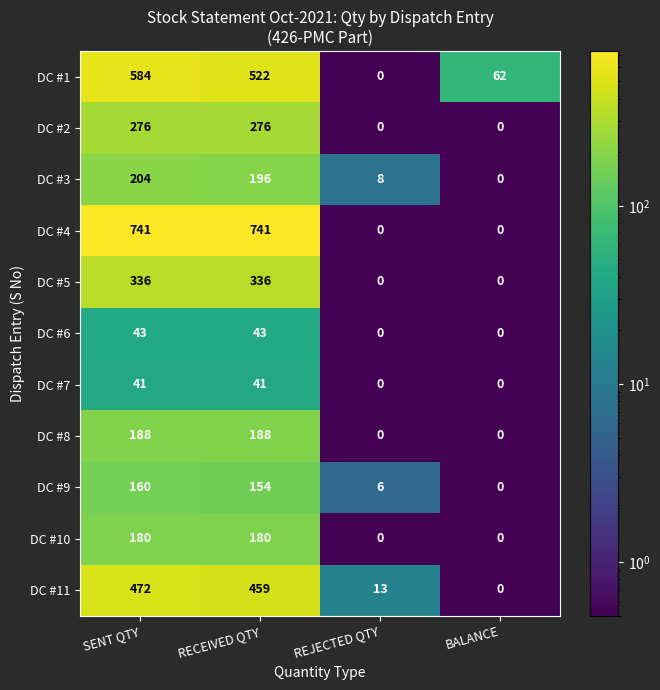

Between SENT QTY and RECEIVED QTY, which series saw the biggest shift?

DC #1